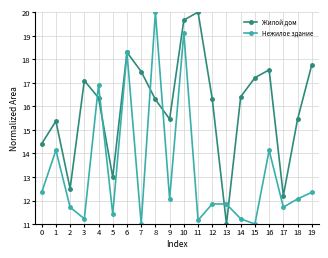

Which series ends up on top after the final intersection of Жилой дом and Нежилое здание?

Жилой дом